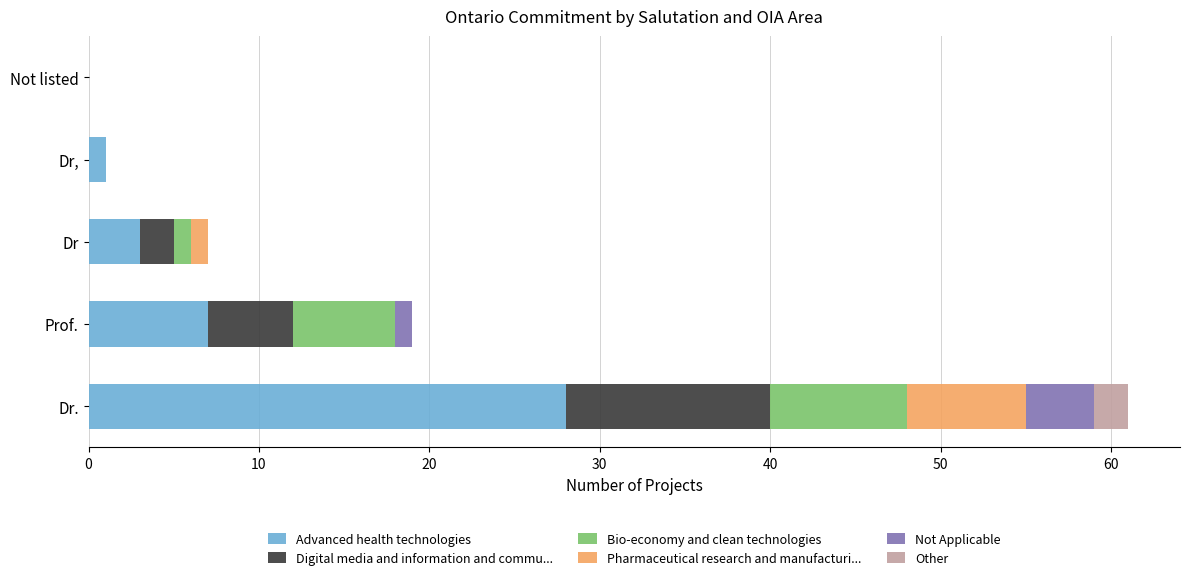

At which category is the sum across all series the highest?

Dr.